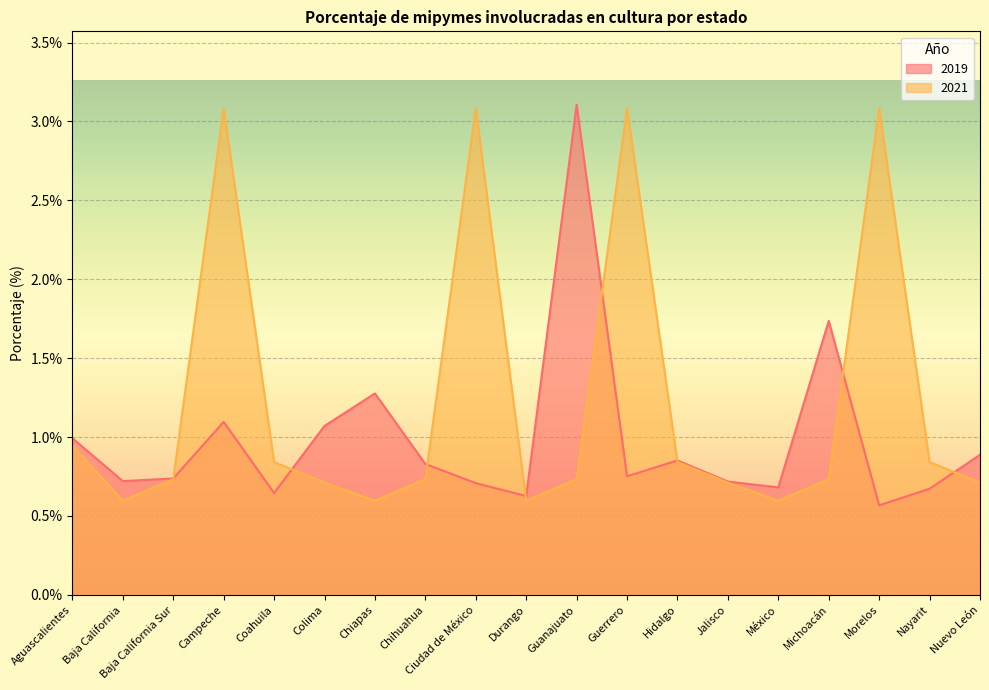

What is the maximum value shown in the chart?

3.1